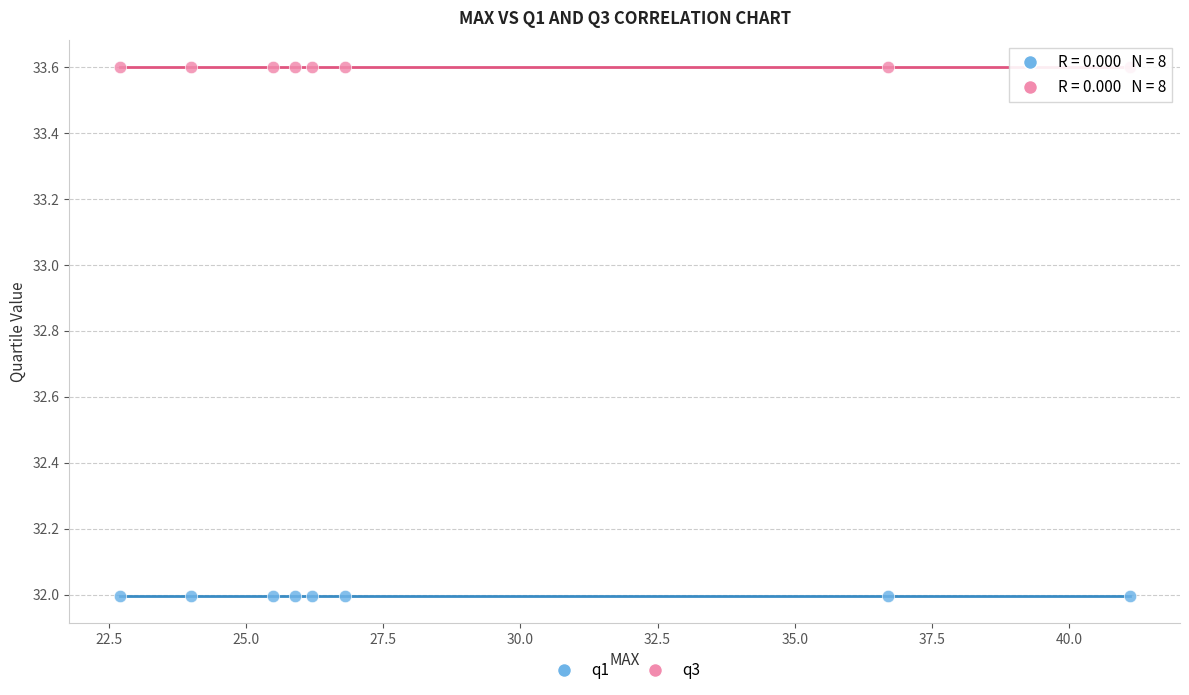

Which series contains the lowest Y value?

q1